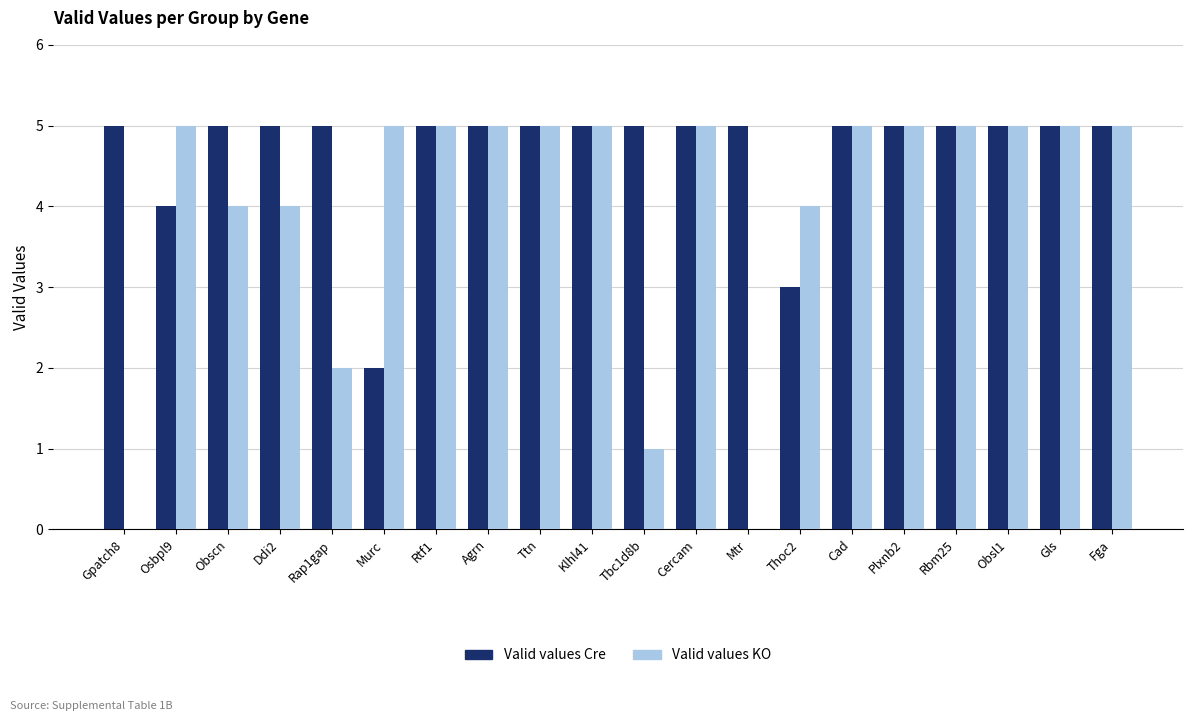

Where is Valid values Cre nearest to the value 3?

Thoc2